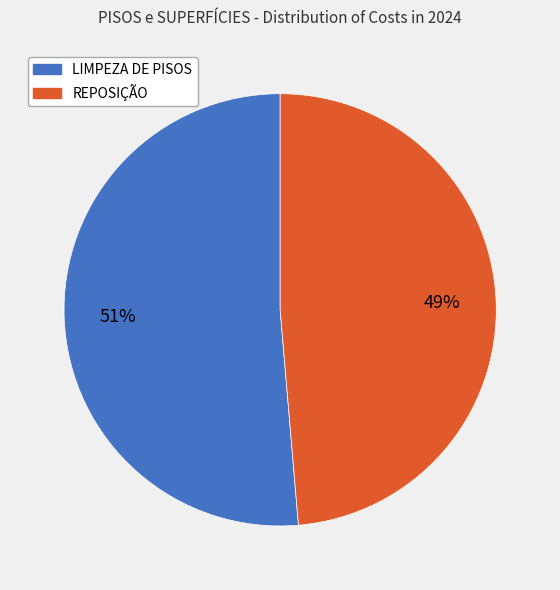

How many slices are in this pie chart?

2